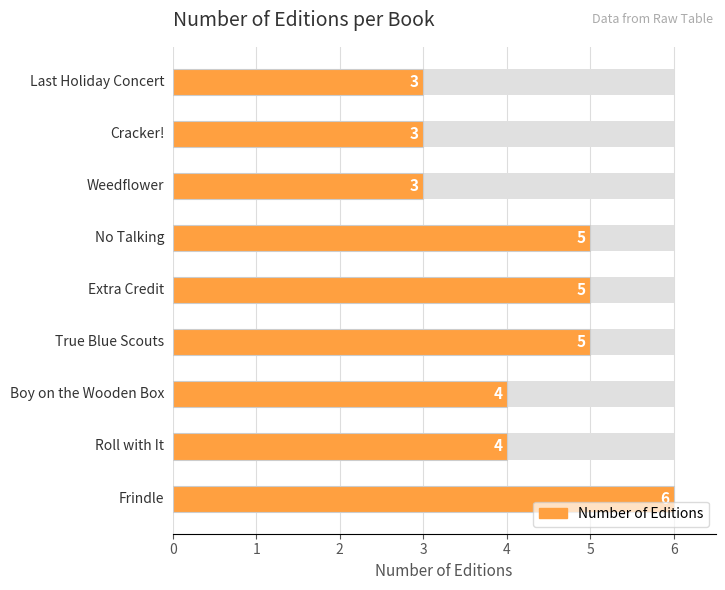

What is the average value?

4